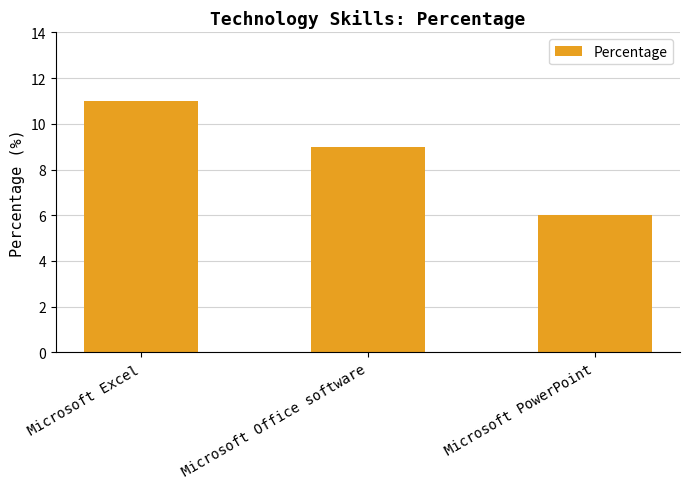

What is the difference between the maximum and second lowest values?

2